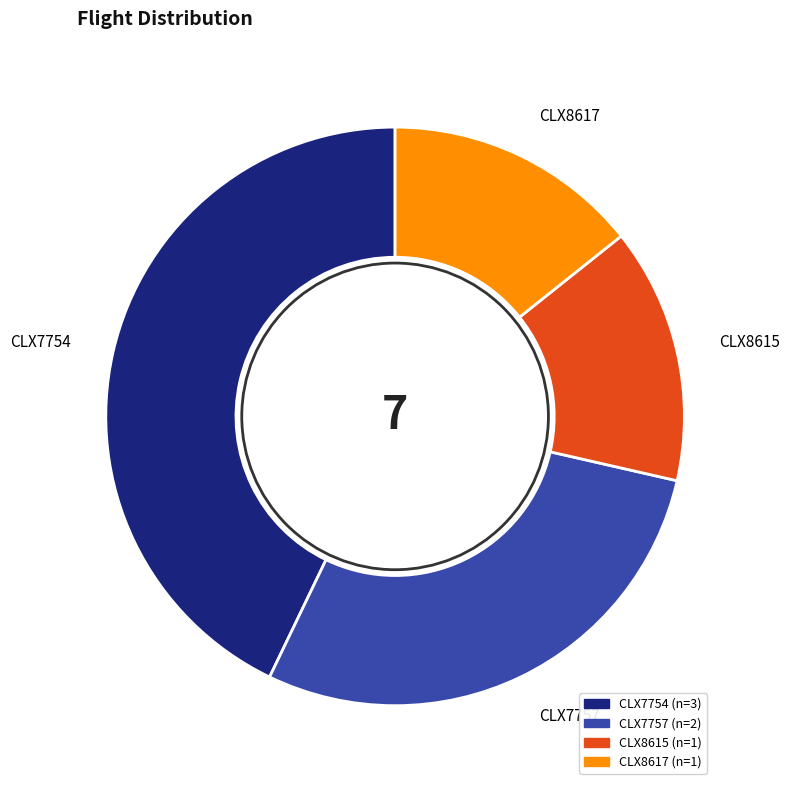

True or false: CLX7757 accounts for 29% of the total.

True